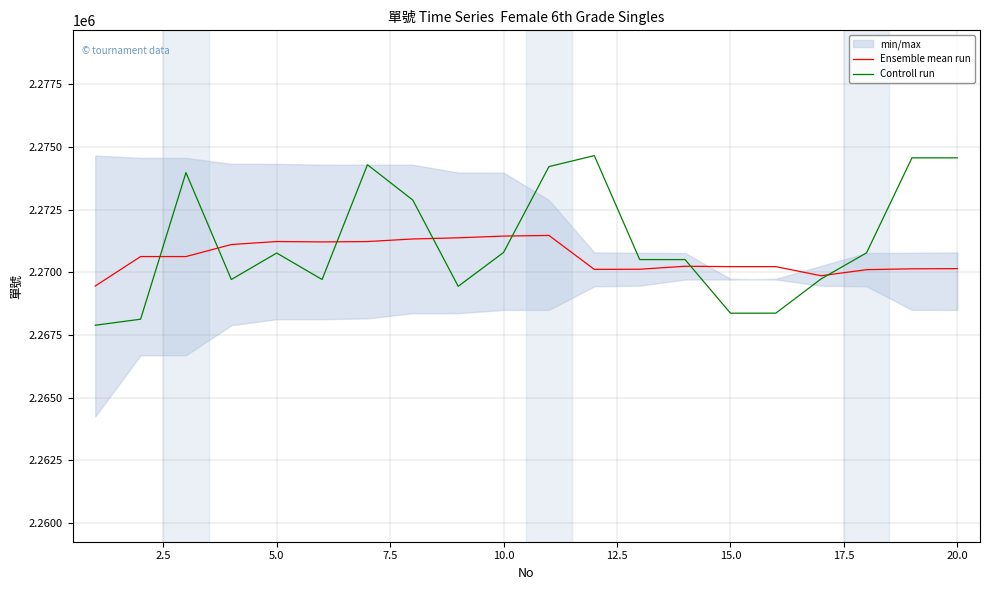

What is the maximum value for Controll run?

2274661